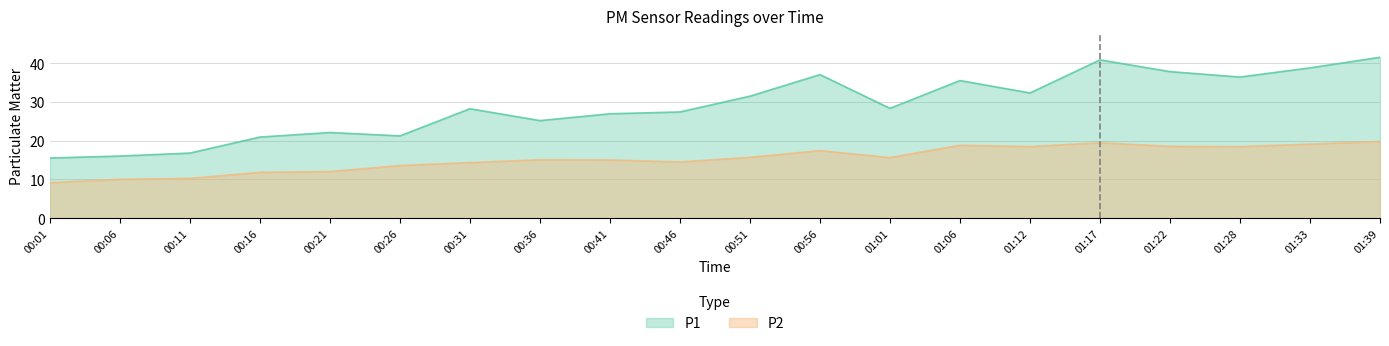

Is the value of P1 at 01:12 greater than the value of P2 at 01:39?

Yes